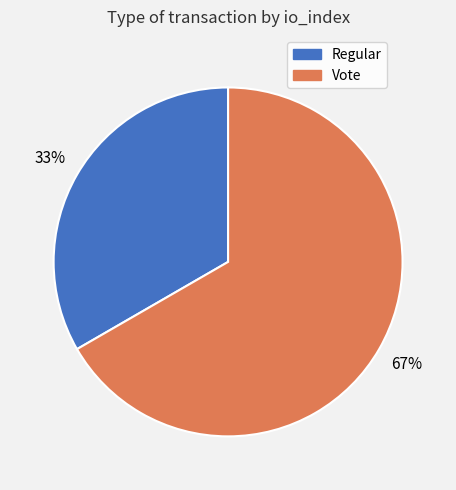

Approximately how many times larger is the value at Vote compared to Regular?

2.0